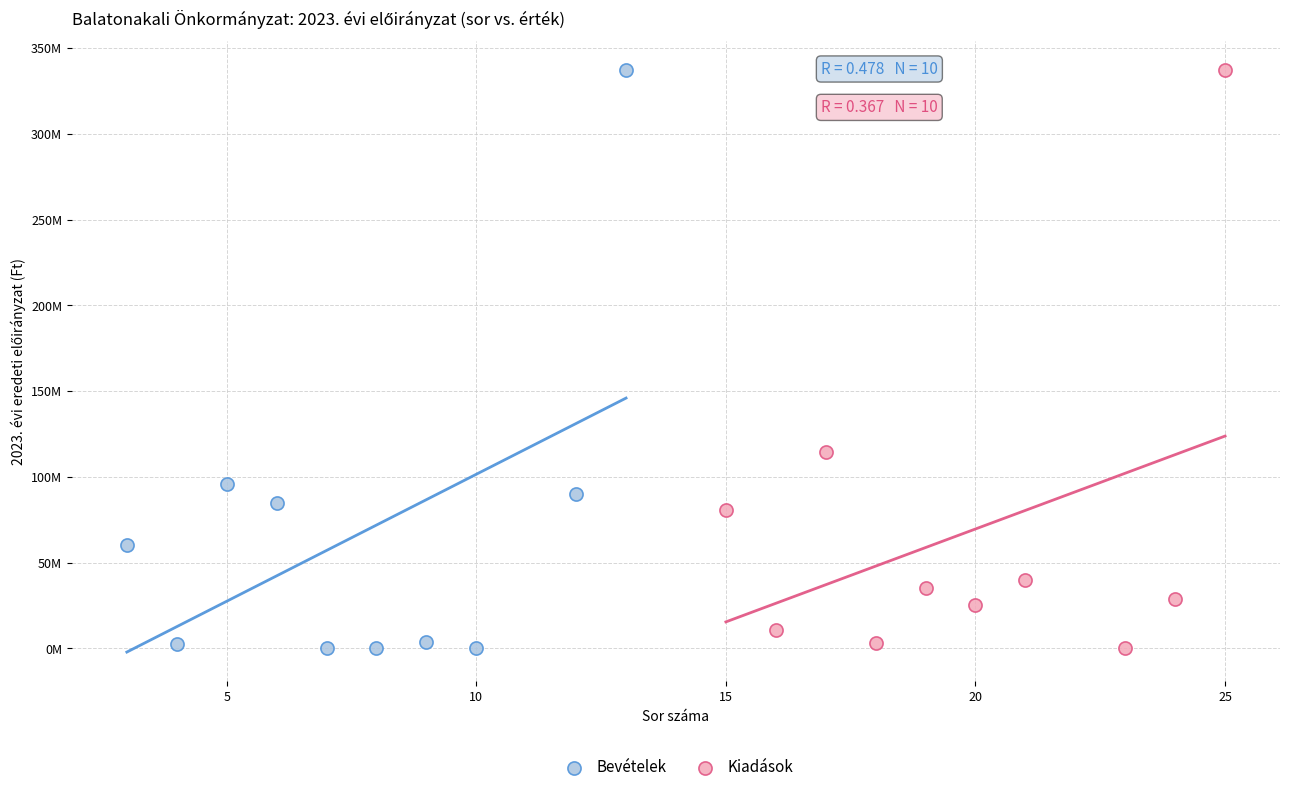

What are all the series names shown in the legend?

Bevételek, Kiadások